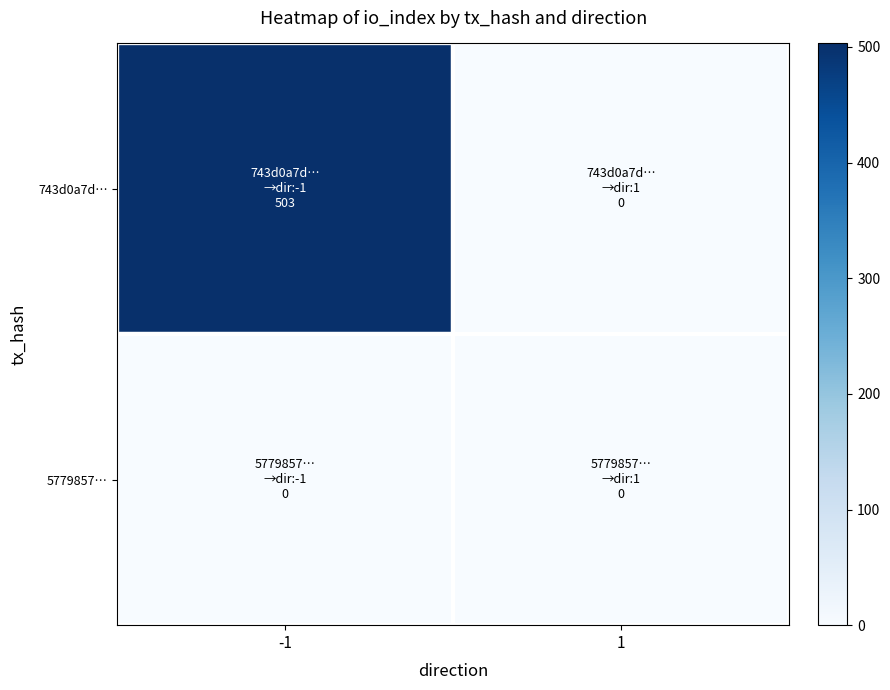

Between -1 and 1, which is larger?

-1